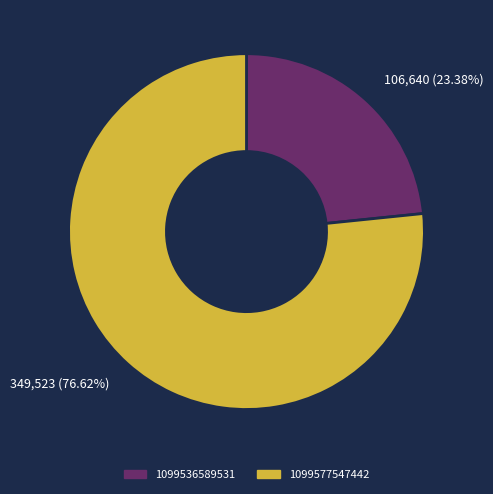

To the nearest percent, what is the difference between the largest and smallest slice percentages?

53%